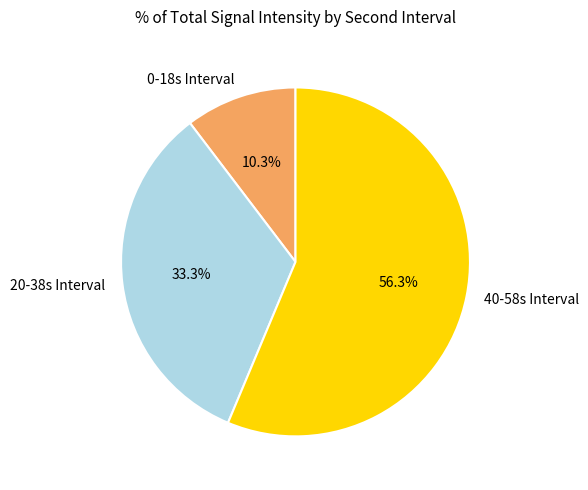

Between 20-38s Interval and 0-18s Interval, which is larger?

20-38s Interval